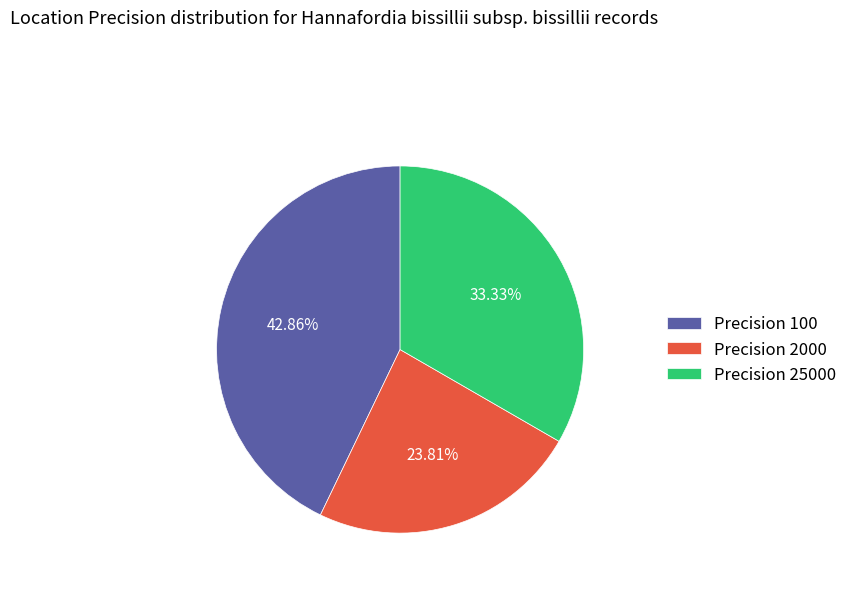

How many segments does this pie chart have?

3